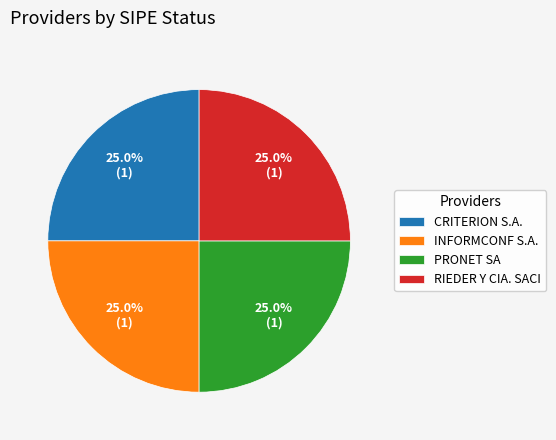

What percentage do INFORMCONF S.A. and PRONET SA together represent?

50.0%